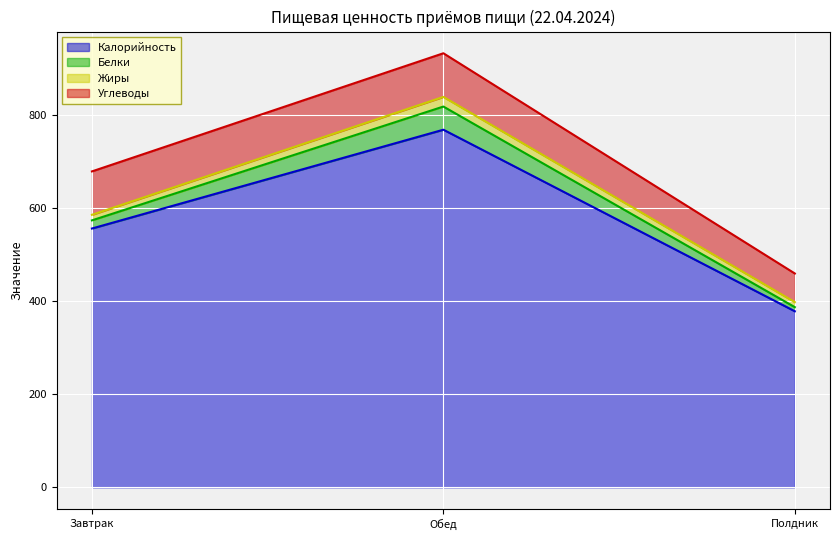

What is the value of the Белки point at the 2nd from the left?

49.8